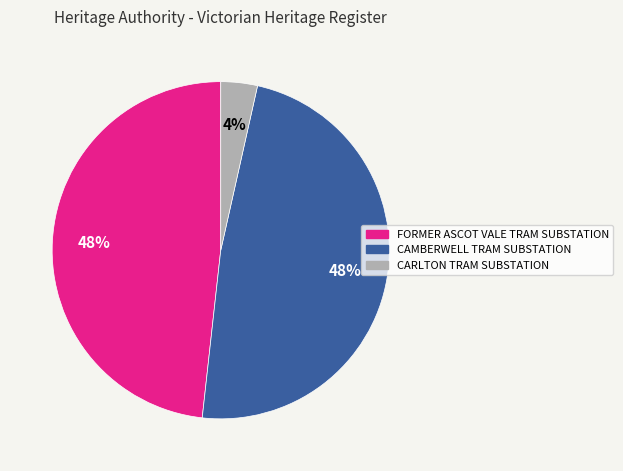

How many segments does this pie chart have?

3